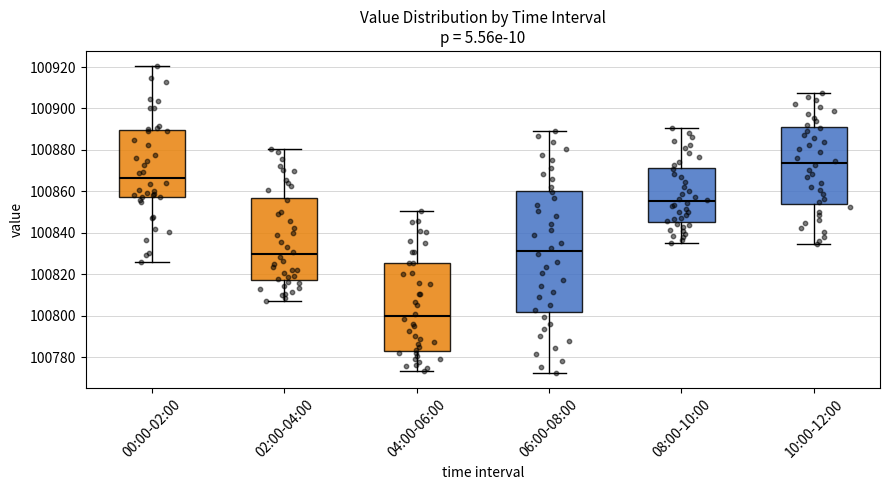

Which box has the lowest median line?

04:00-06:00